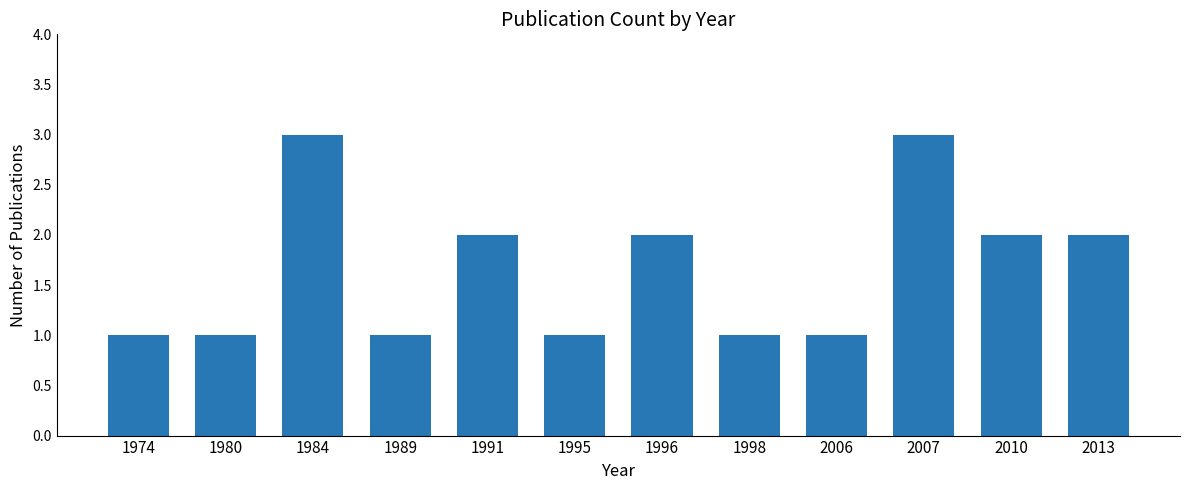

Are the bars grouped side by side (vs. stacked)?

No